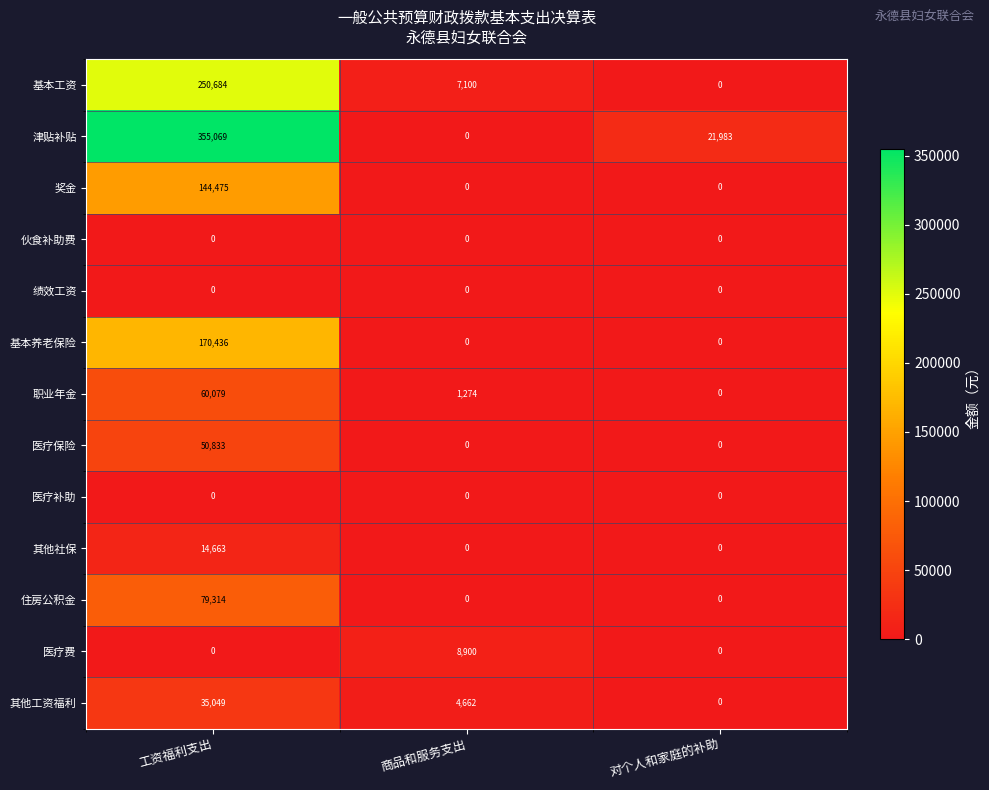

What is the sum of all 住房公积金 values?

79314